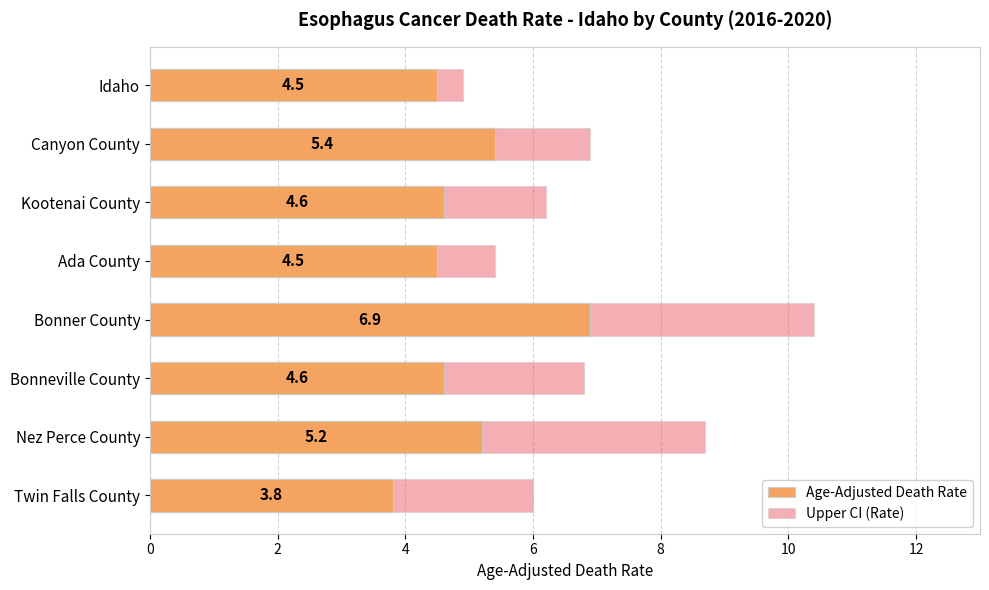

What is the value of the Age-Adjusted Death Rate bar at the 2nd from the left?

5.4